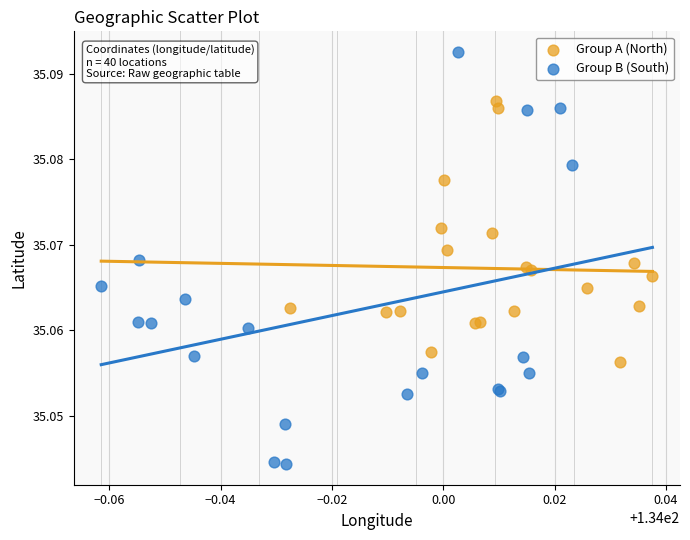

Which series has the widest spread of Y values?

Group B (South)